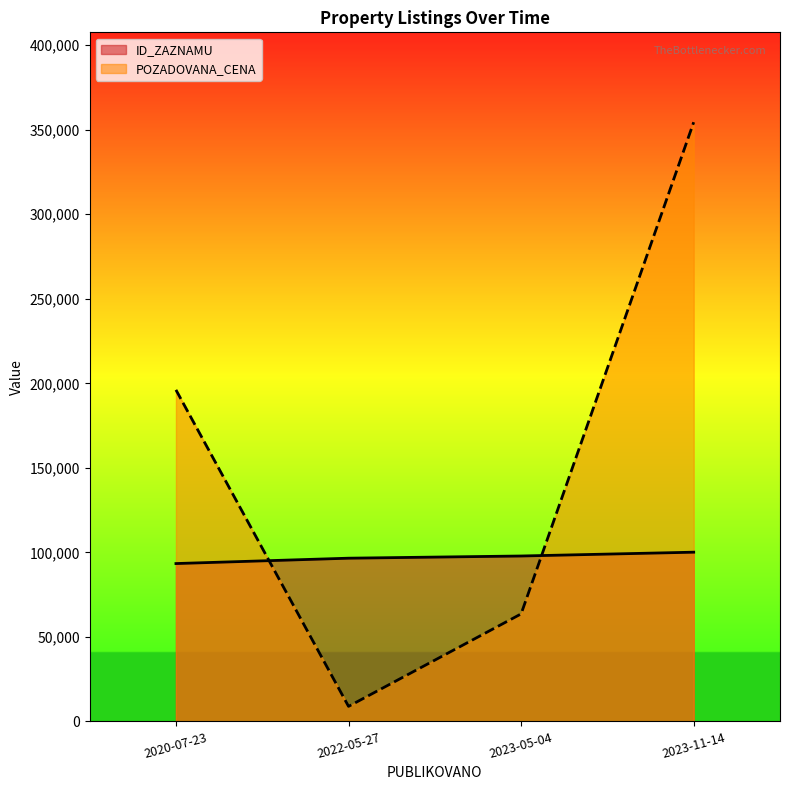

What is the difference between the highest and lowest values at 2020-07-23?

102742